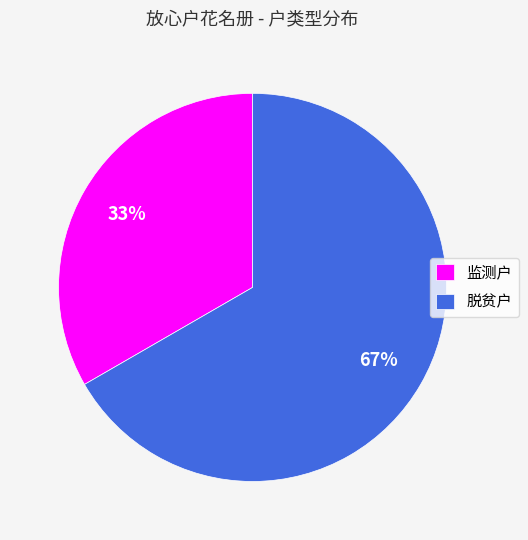

What is the largest slice in the pie chart?

脱贫户